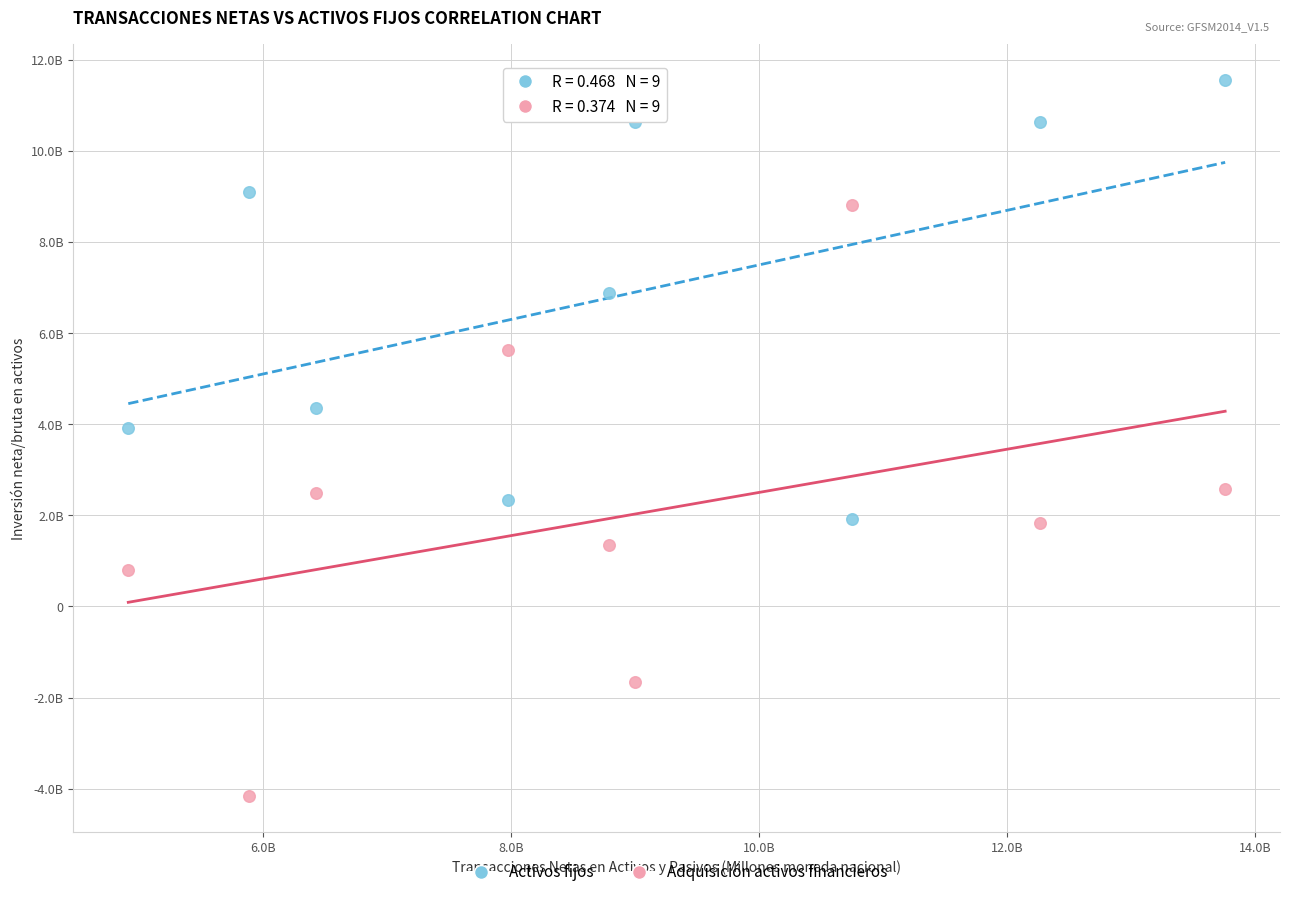

Which series has the widest spread of Y values?

Adquisición activos financieros